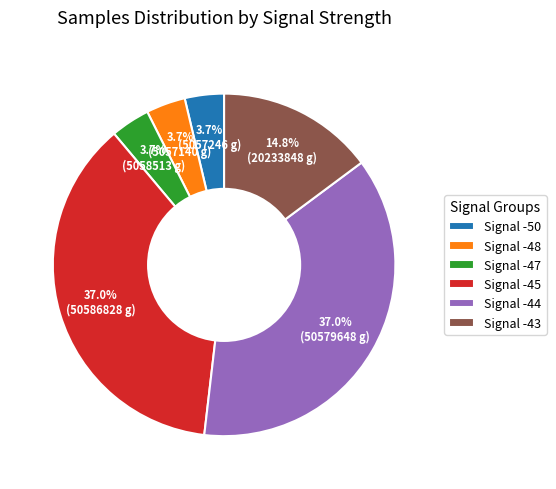

How much of the chart is everything except Signal -44?

63.0%